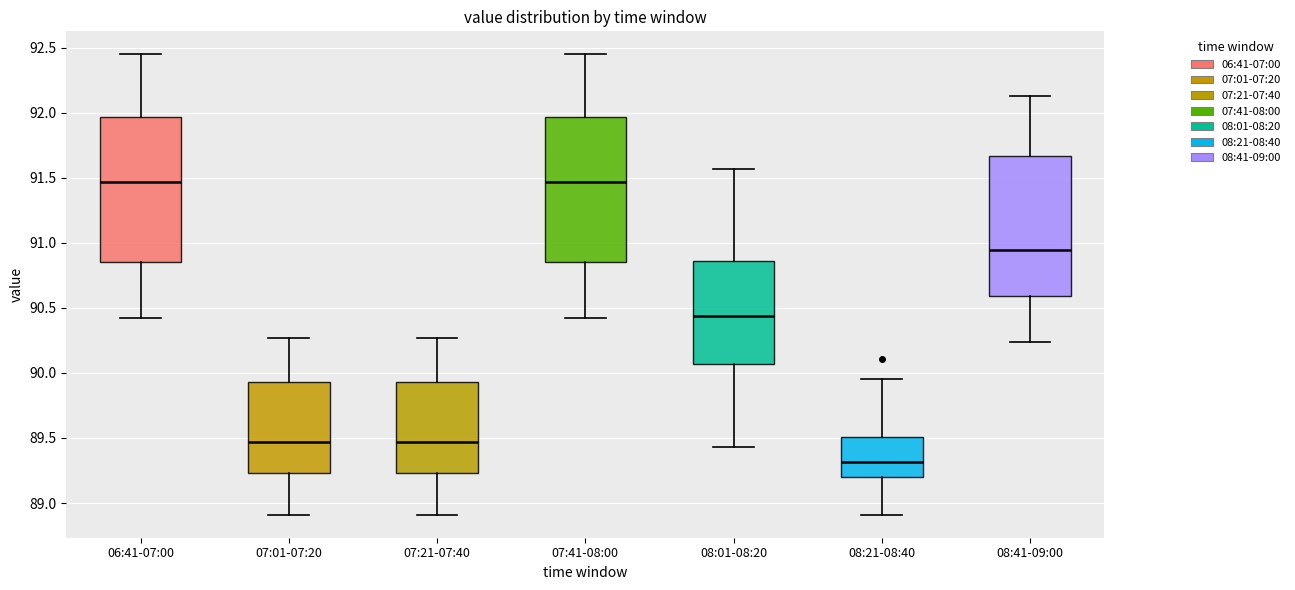

Reading left to right, transcribe this box plot: for each box, give where its median line is, the range the box spans, and where its two whiskers end, as read against the y-axis. The values are not printed on the chart, so give them approximately, as read against the axis.

06:41-07:00: median 91.45, box 90.85 to 91.95, whiskers 90.40 to 92.45
07:01-07:20: median 89.45, box 89.25 to 89.95, whiskers 88.90 to 90.25
07:21-07:40: median 89.45, box 89.25 to 89.95, whiskers 88.90 to 90.25
07:41-08:00: median 91.45, box 90.85 to 91.95, whiskers 90.40 to 92.45
08:01-08:20: median 90.45, box 90.05 to 90.85, whiskers 89.45 to 91.55
08:21-08:40: median 89.30, box 89.20 to 89.50, whiskers 88.90 to 89.95
08:41-09:00: median 90.95, box 90.60 to 91.65, whiskers 90.25 to 92.15